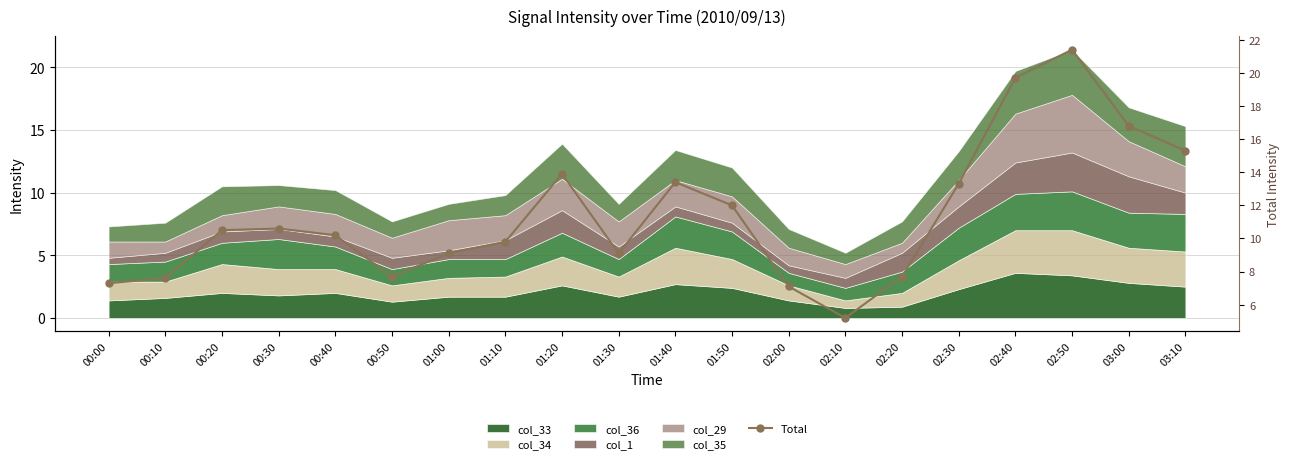

Does the chart have visible grid lines?

Yes